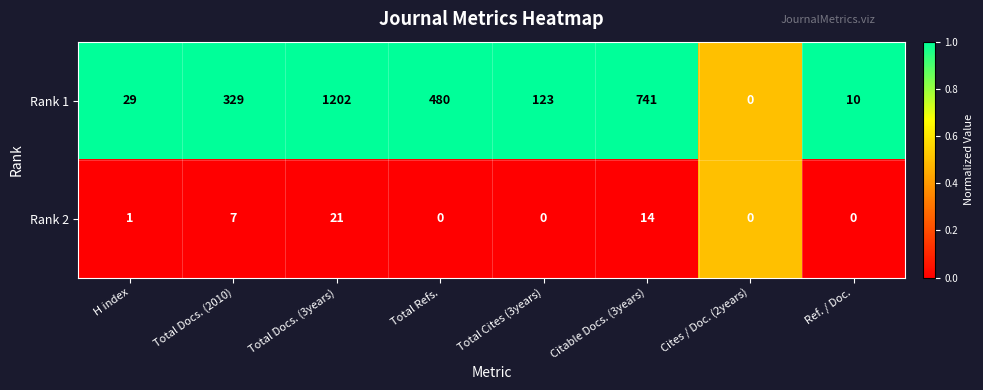

Count the number of data series in this chart.

2